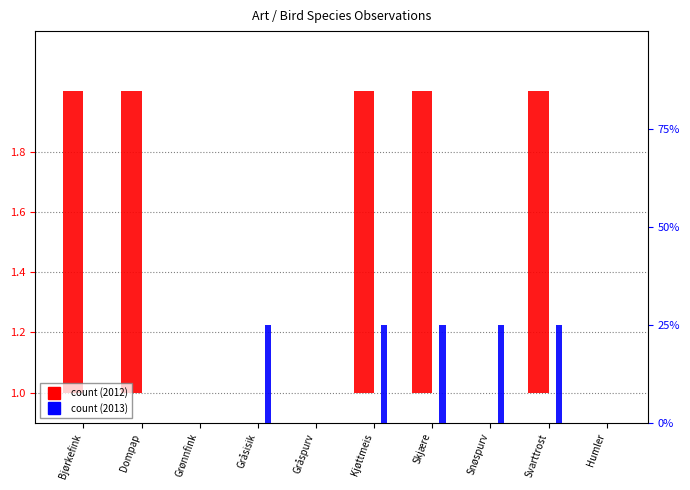

Reading left to right, what are all the values shown in this chart?

col_3 (2012): Bjørkefink=1	Dompap=1	Grønnfink=0	Gråsisik=0	Gråspurv=0	Kjøttmeis=1	Skjære=1	Snøspurv=0	Svarttrost=1	Humler=0
col_4 (2013): Bjørkefink=0	Dompap=0	Grønnfink=0	Gråsisik=1	Gråspurv=0	Kjøttmeis=1	Skjære=1	Snøspurv=1	Svarttrost=1	Humler=0